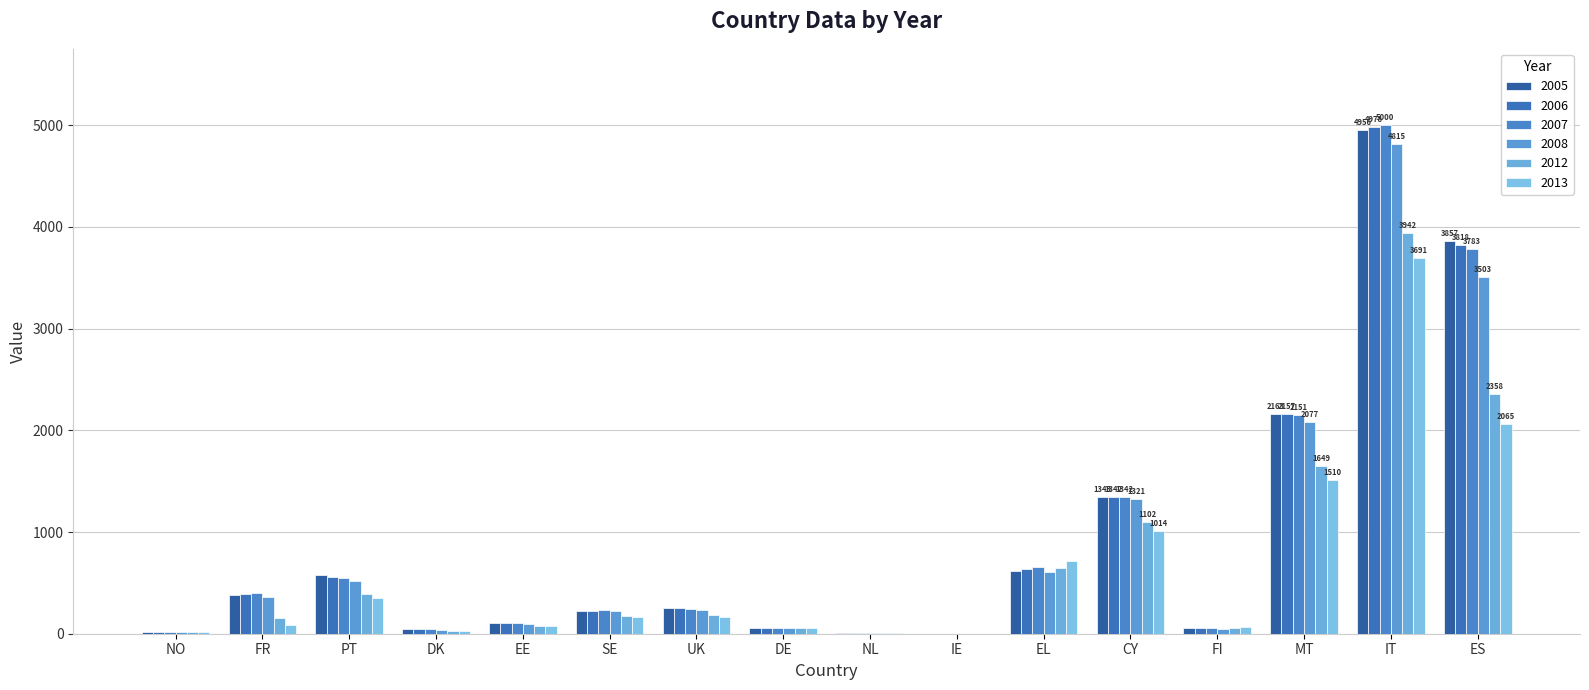

List the series in order of their peak value, highest first.

2007, 2006, 2005, 2008, 2012, 2013